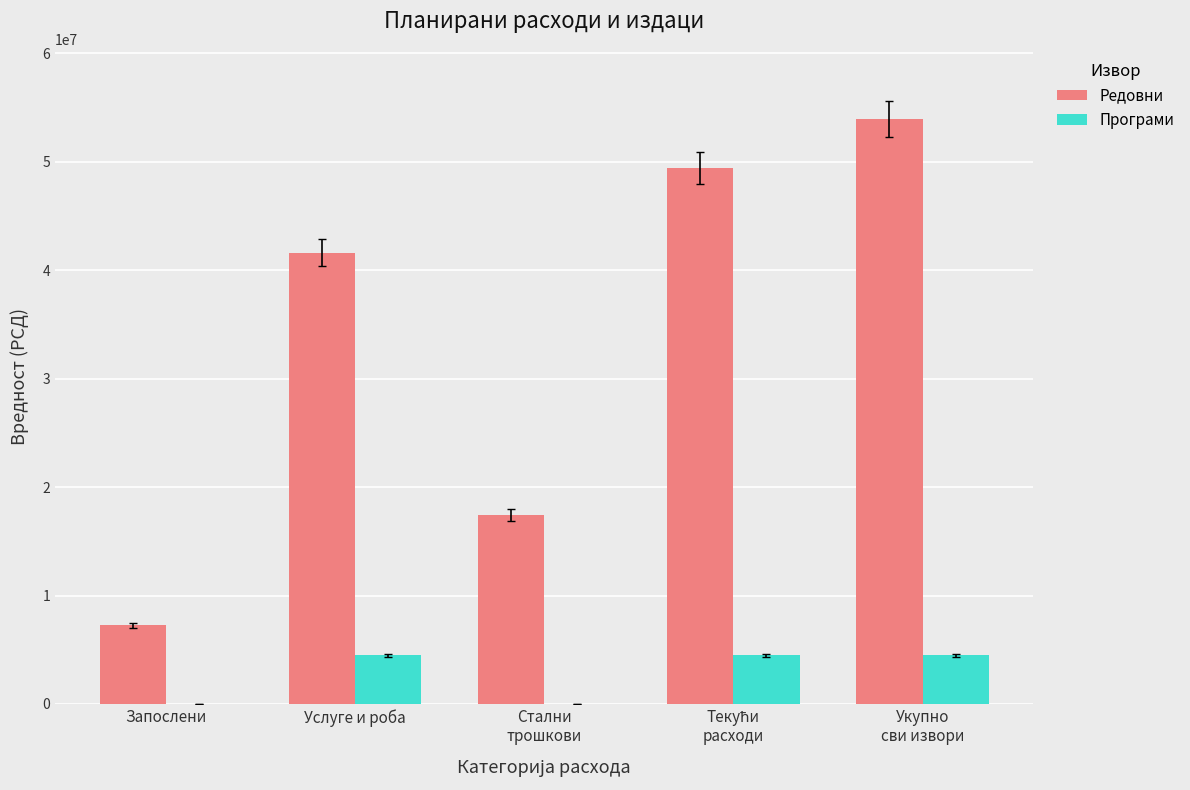

Is it true that Програми equals 1983724 at Укупно
сви извори?

False